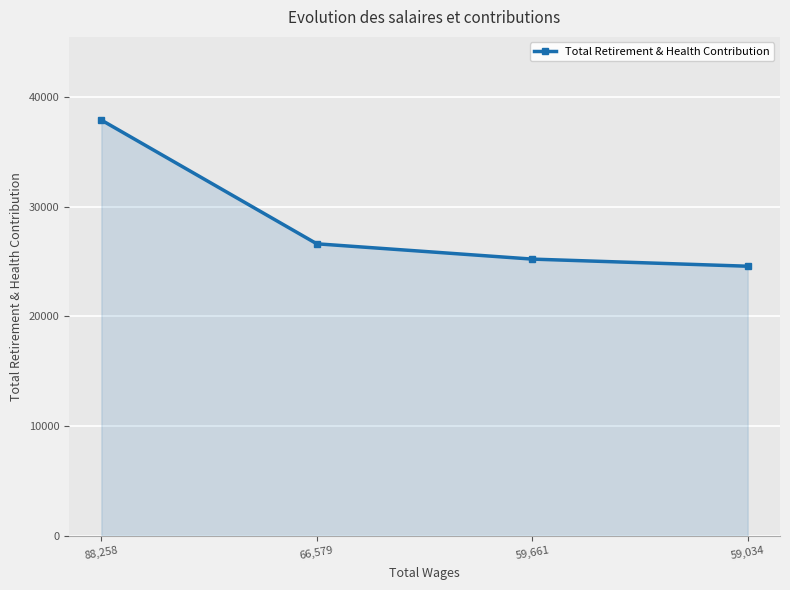

Reading right to left, list all the values displayed in this chart.

24565.8	25214.6	26608.3	37879.0